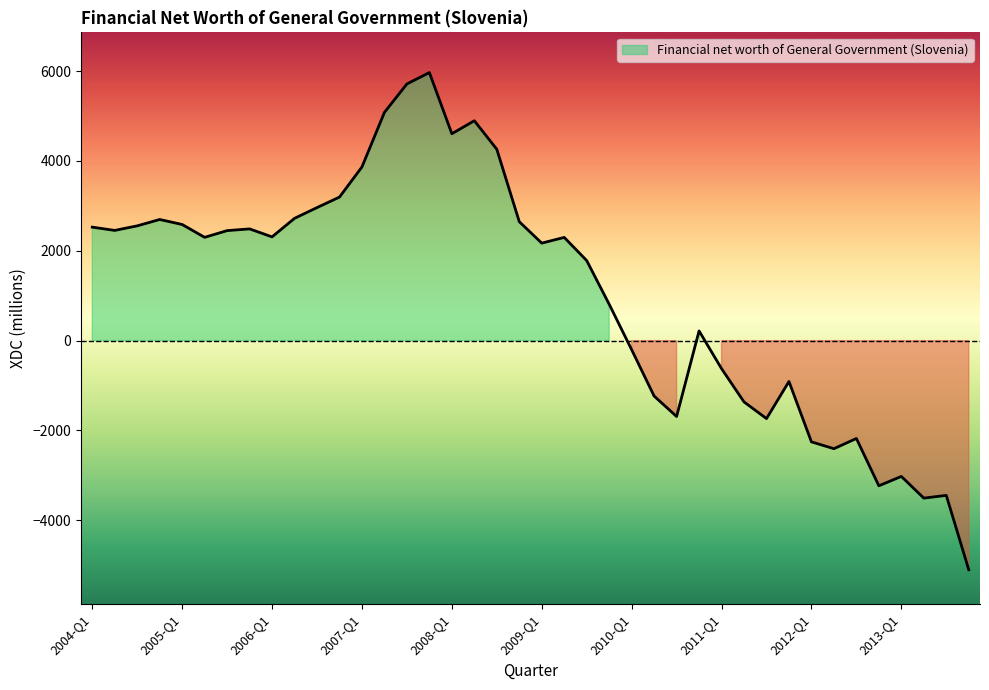

What is the sum of the values at 2008-Q3 and 2009-Q1?

6430.6